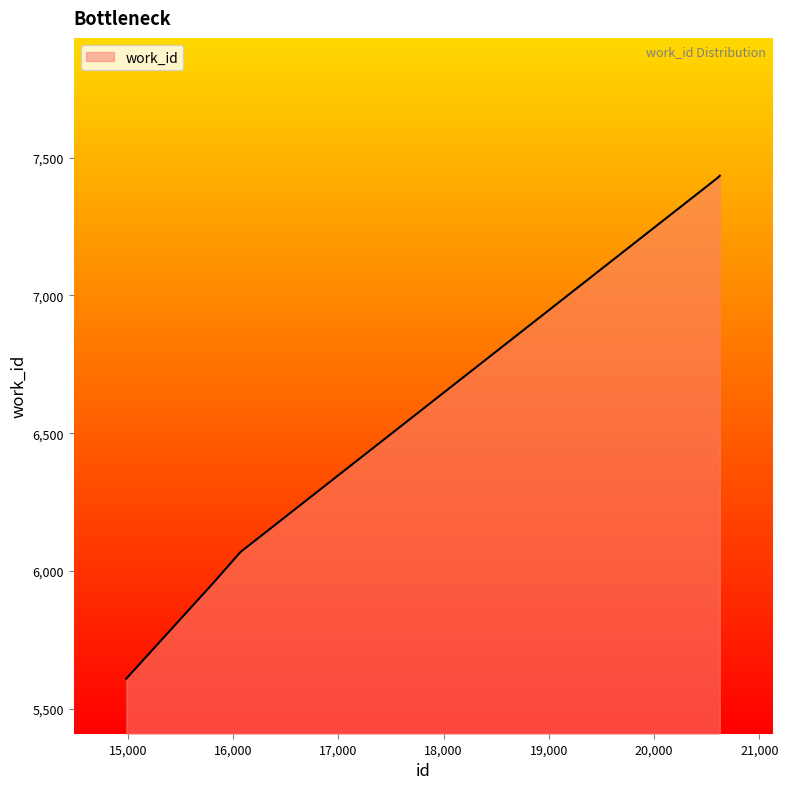

What is the smallest value displayed?

5610.0